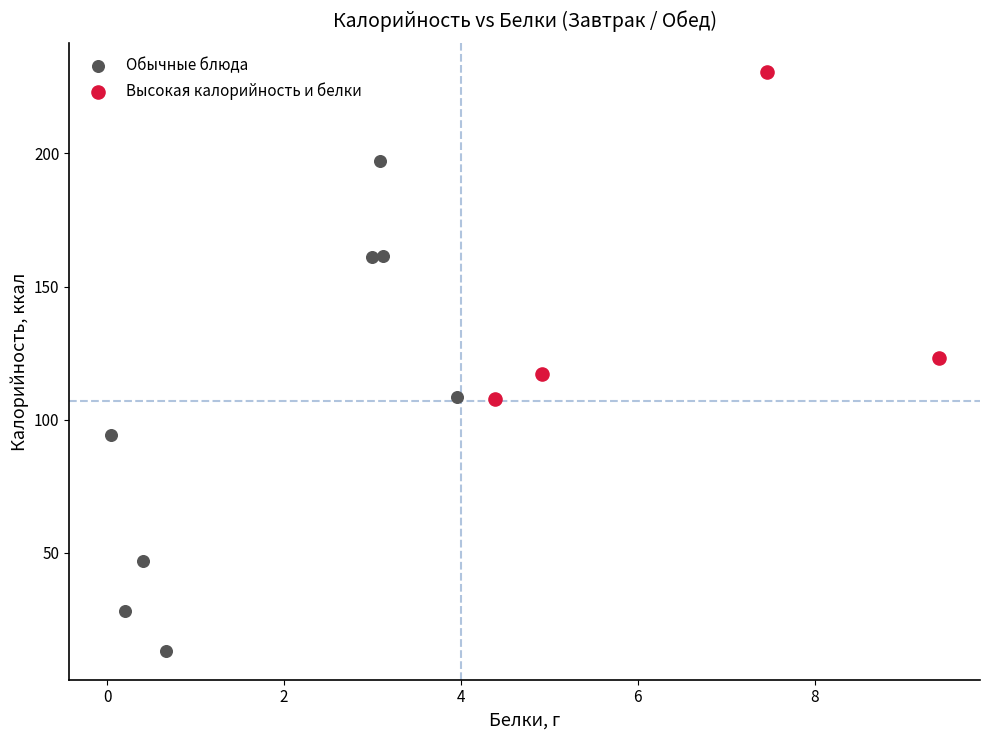

Which series has the largest Y range (max minus min)?

Обычные блюда